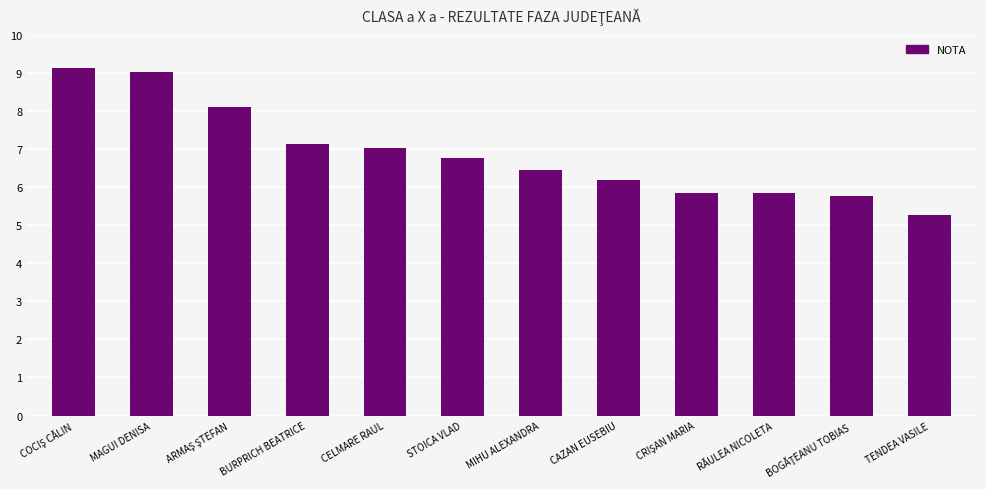

The chart shows a value of 7.0 at CELMARE RAUL. True or false?

True